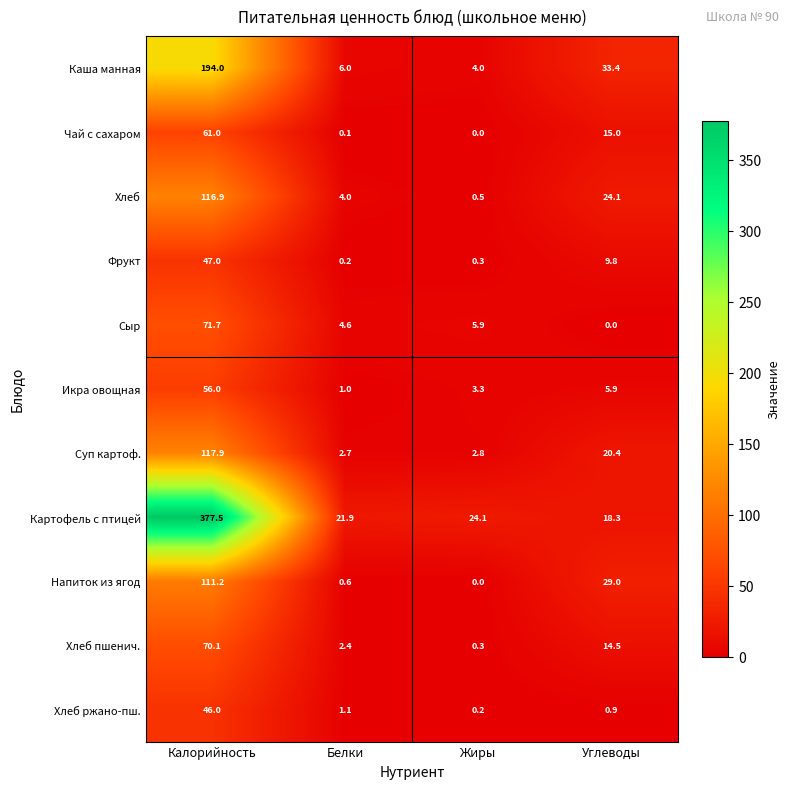

The value of Чай с сахаром at Калорийность is 37.4. True or false?

False